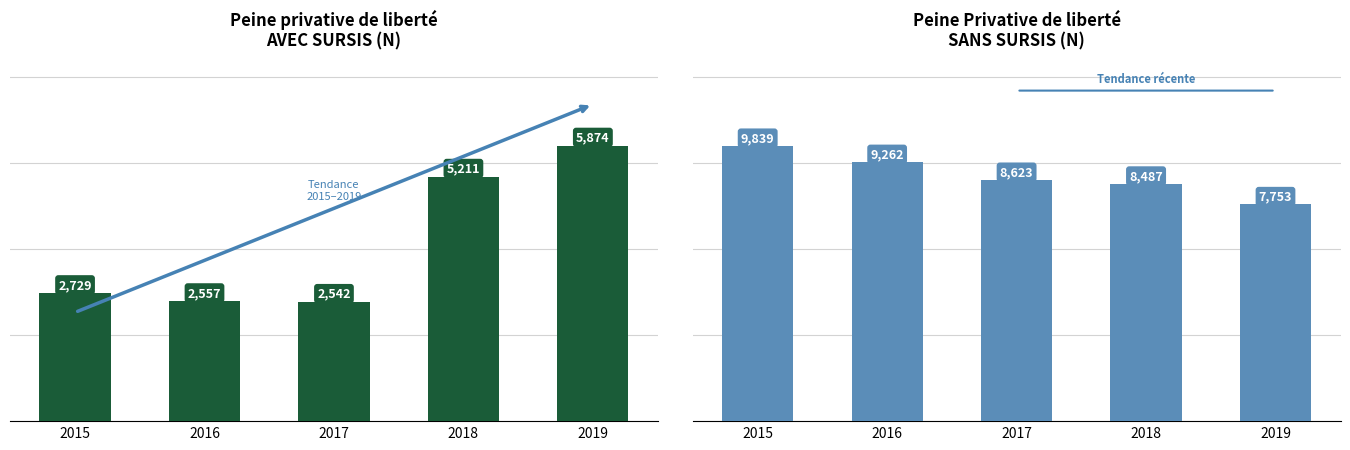

Where is Peine Privative de liberté SANS SURSIS nearest to the value 8796?

2017